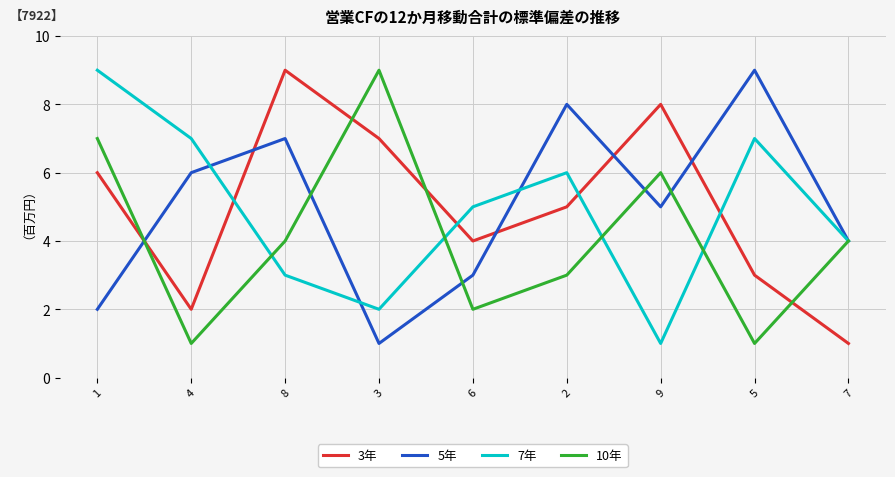

True or false: 3年 has a value of 1 at 7.

True